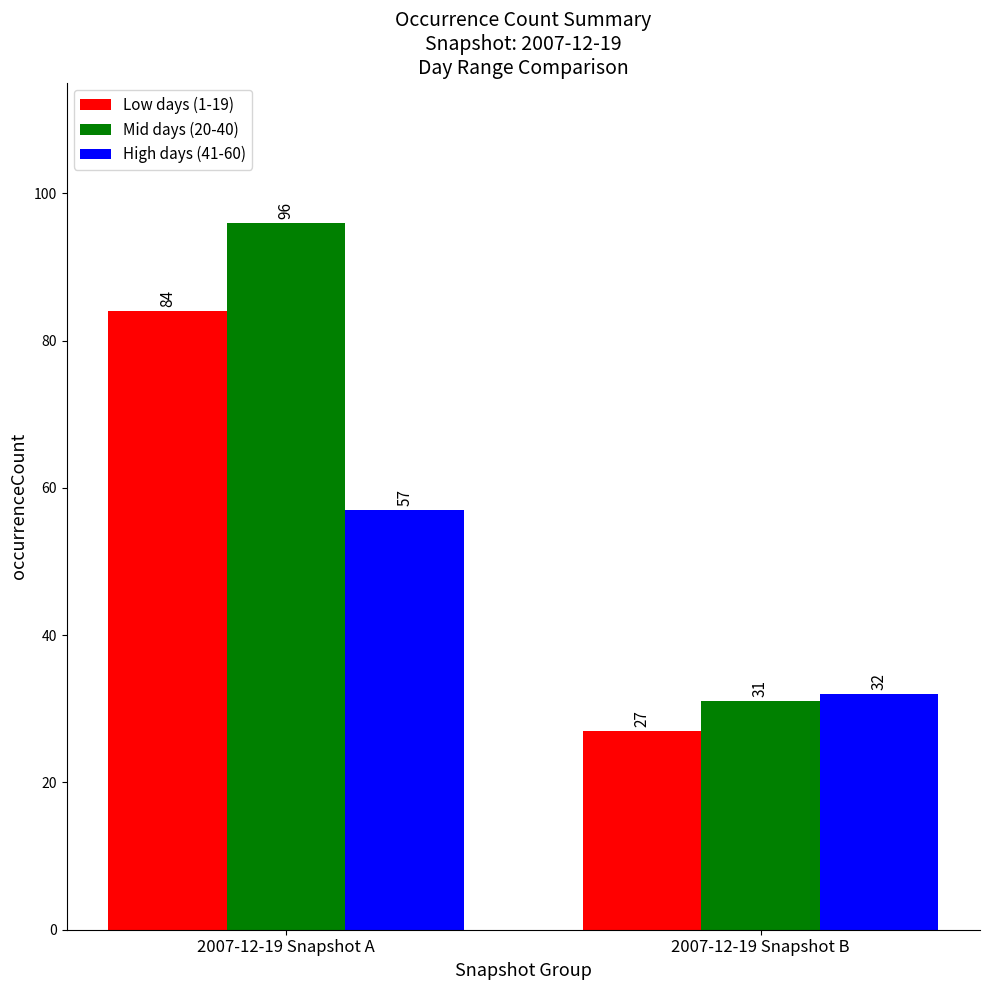

Count the Mid days (20-40) values in the range 31 to 96.

2